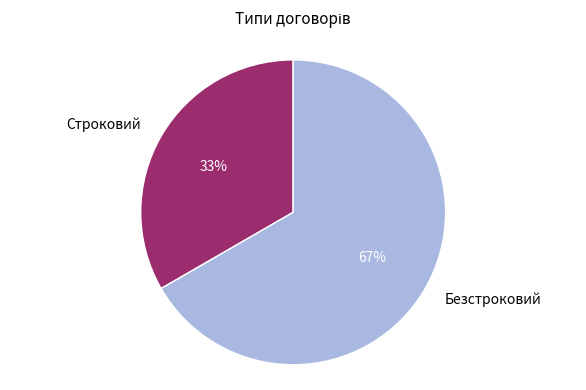

Do Строковий and Безстроковий together represent more than half of the pie?

Yes